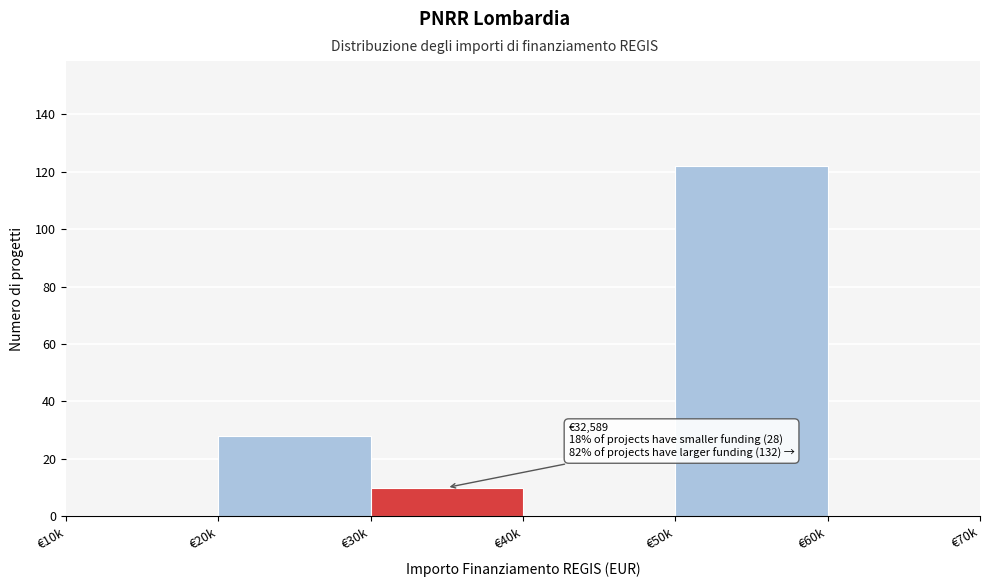

Reading left to right, transcribe all the data shown in this chart.

€10k=0	€20k=28	€30k=10	€40k=0	€50k=122	€60k=0